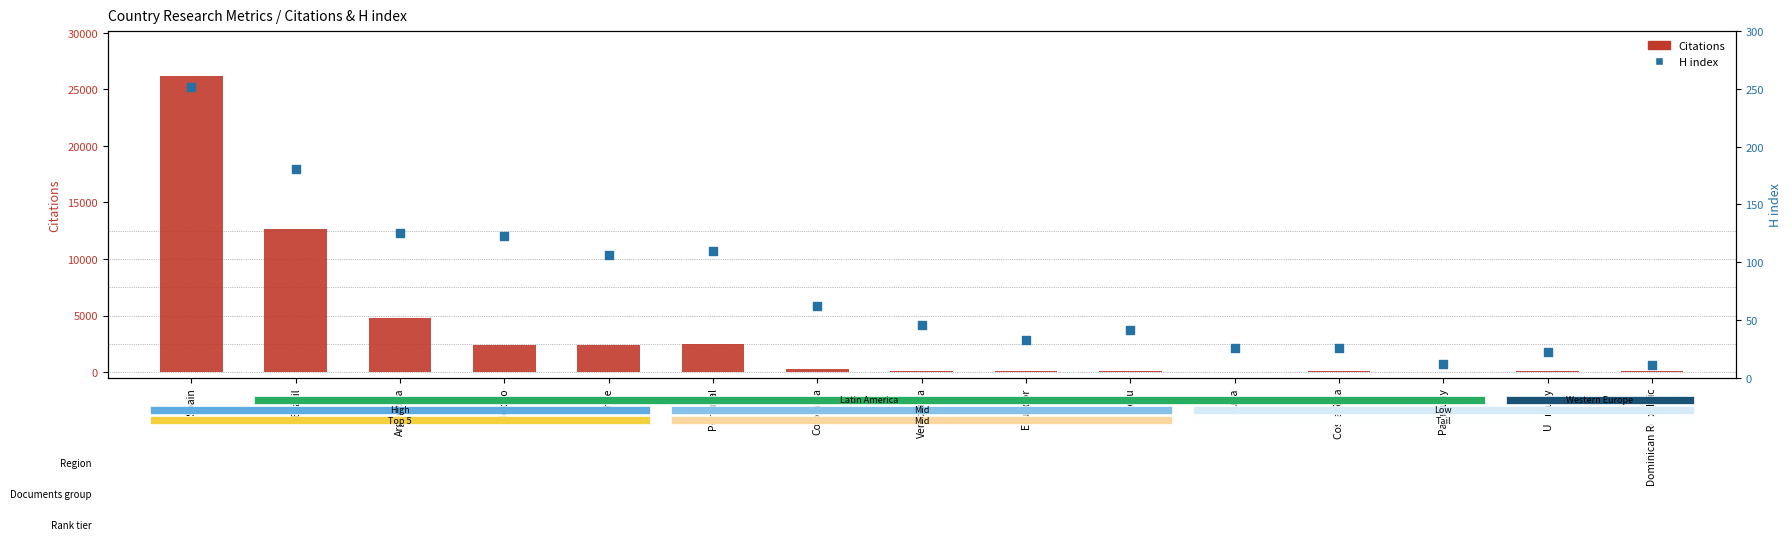

Which series has the widest spread of Y values?

Citations